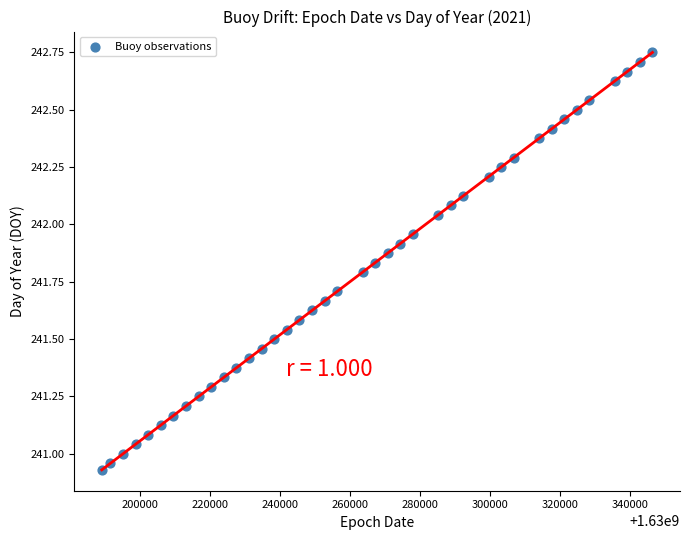

What is the range of Y values (max minus min)?

1.8